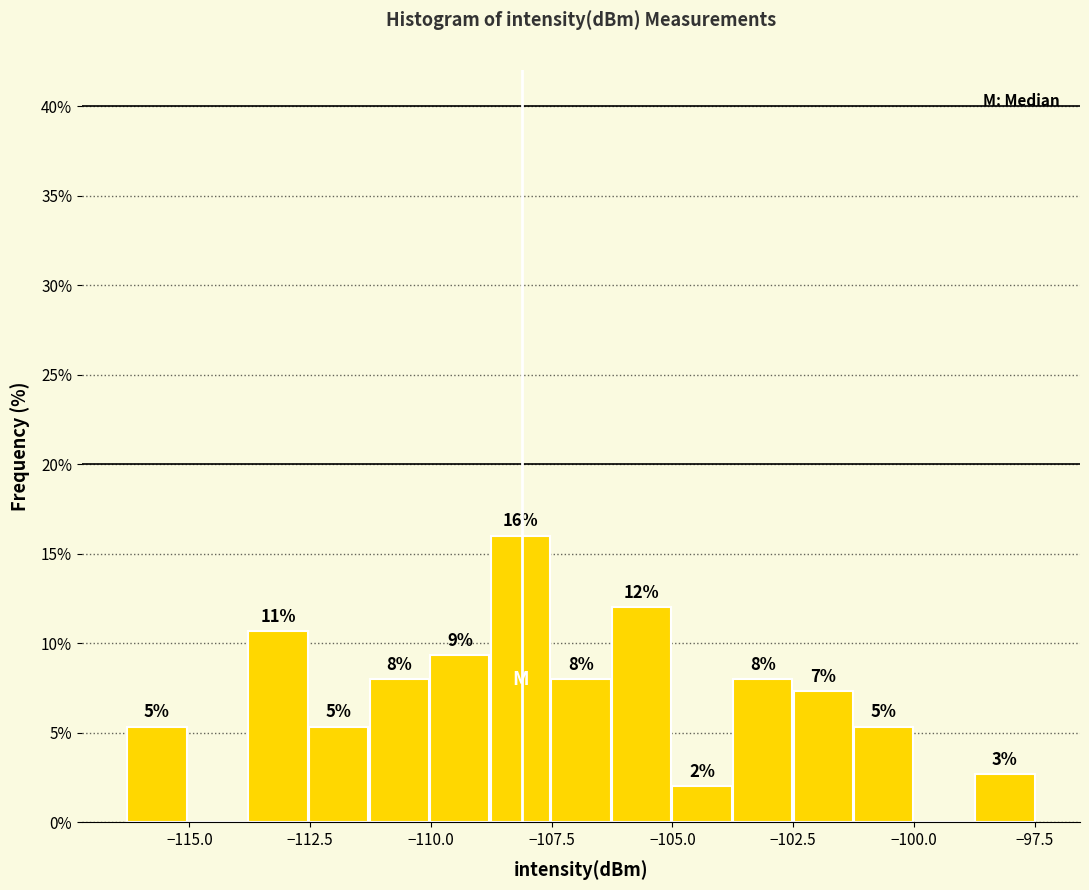

Around what value on the x-axis is the tallest bar? Give the approximate position of its centre, as read against the axis.

-108.0